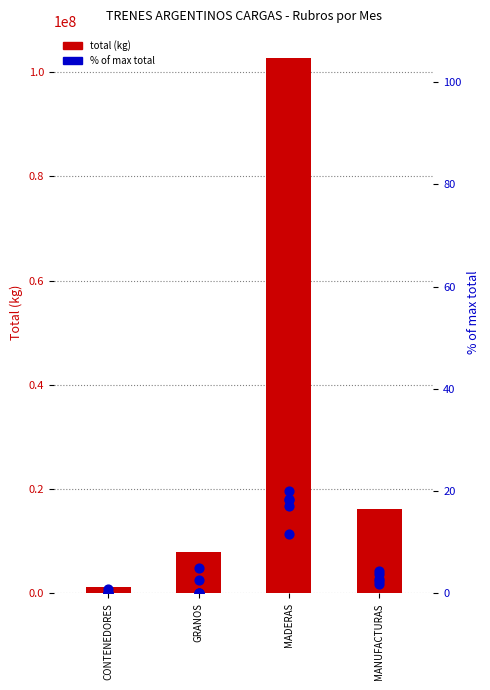

At which category is the sum across all series the highest?

MADERAS